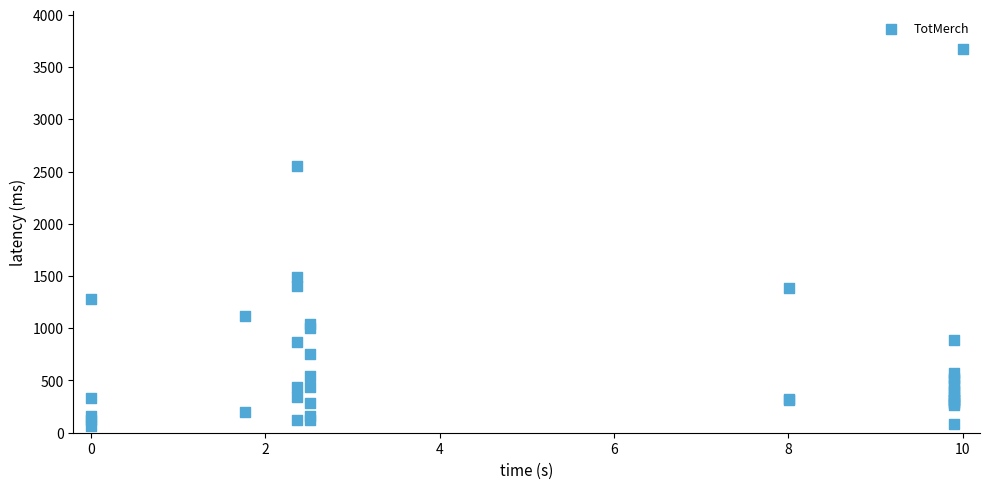

What Y value in the scatter plot is closest to 1866?

1489.5